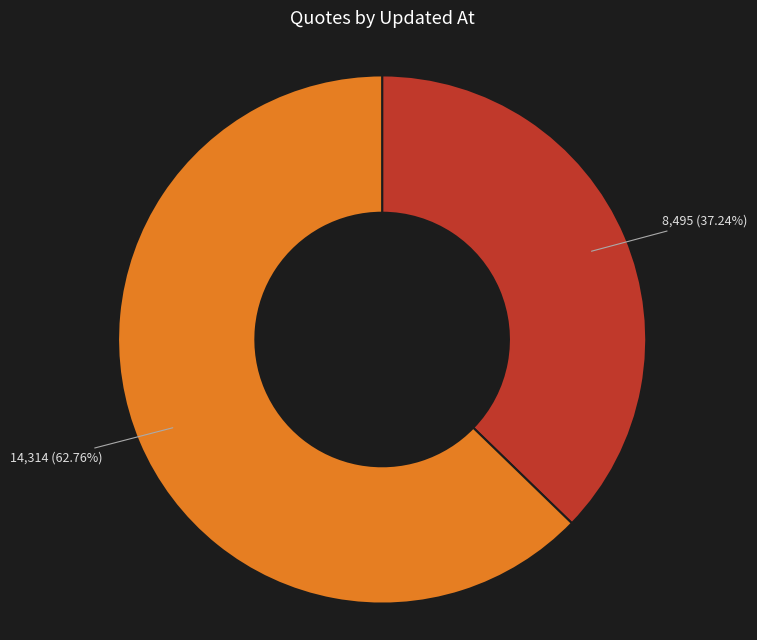

Is there a majority slice in this chart?

Yes